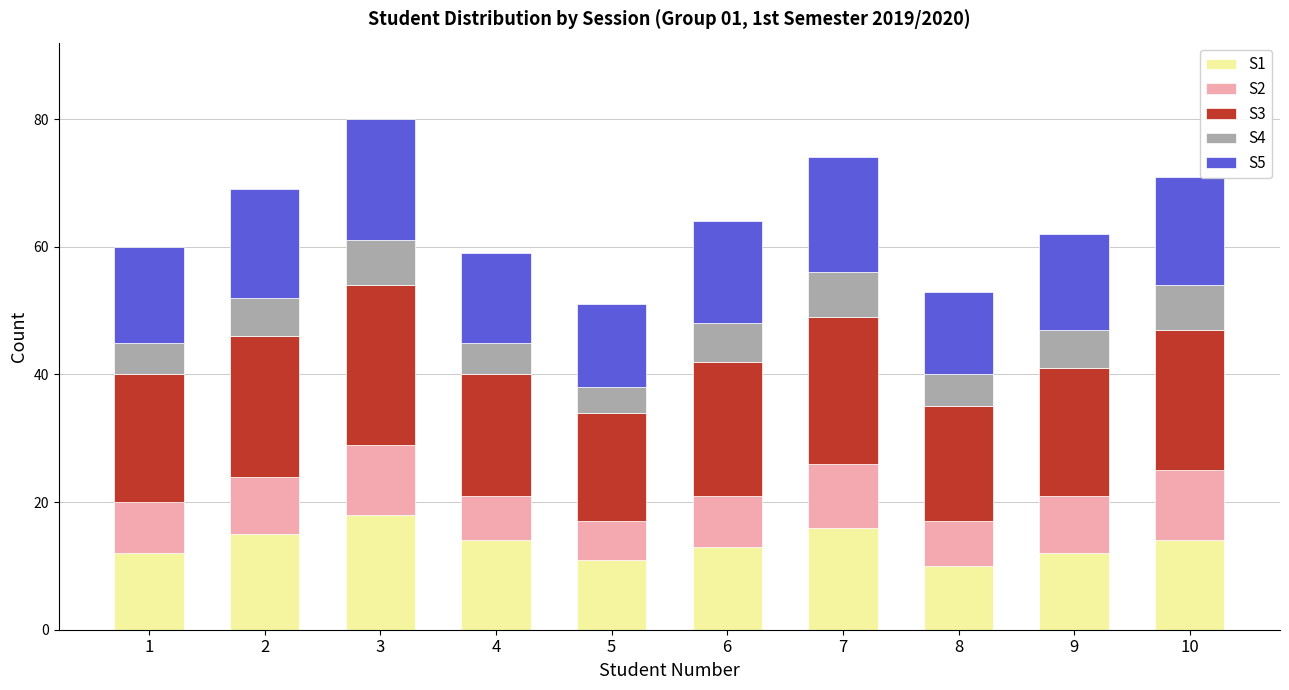

What is the maximum value for S1?

18